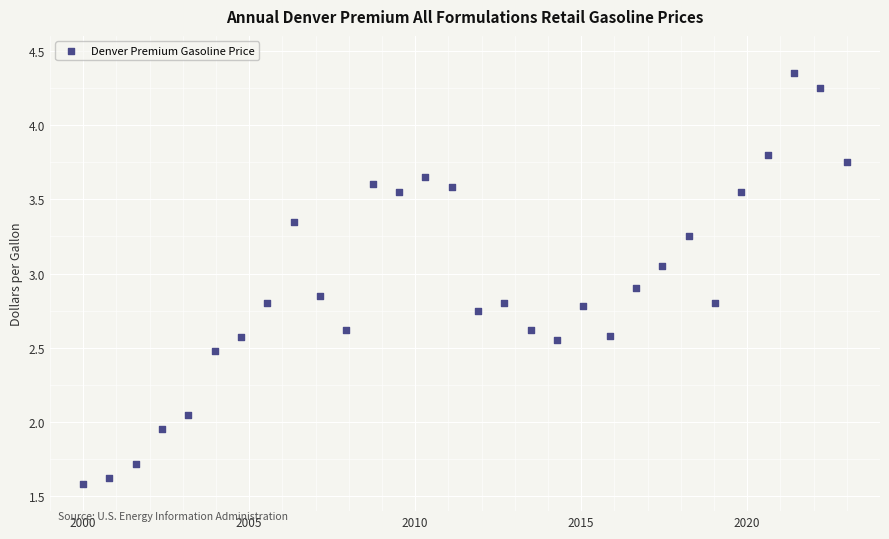

What is the range of X values (max minus min)?

23.0